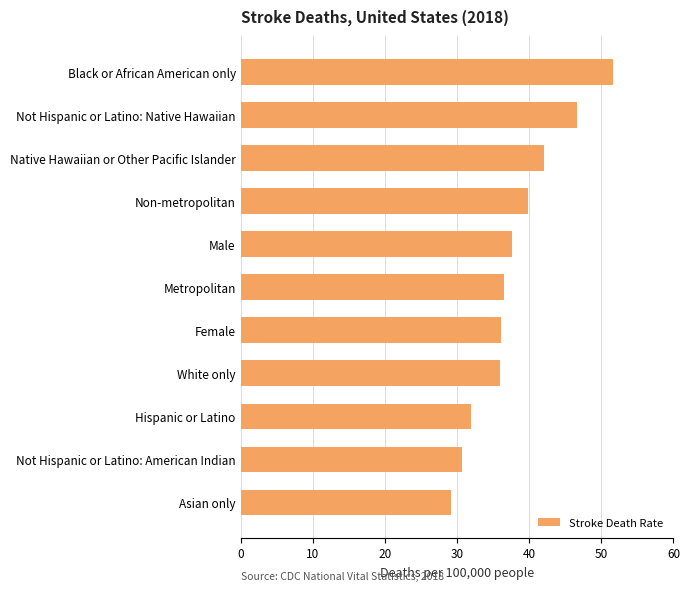

Approximately how many times larger is the value at Native Hawaiian or Other Pacific Islander compared to Male?

1.1